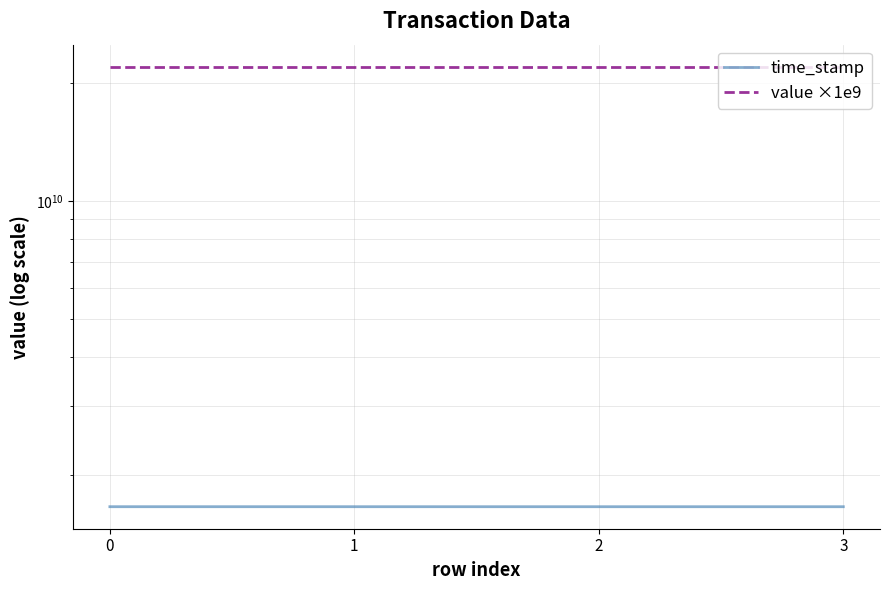

What is the spread (max minus min) of values at 2?

20390227295